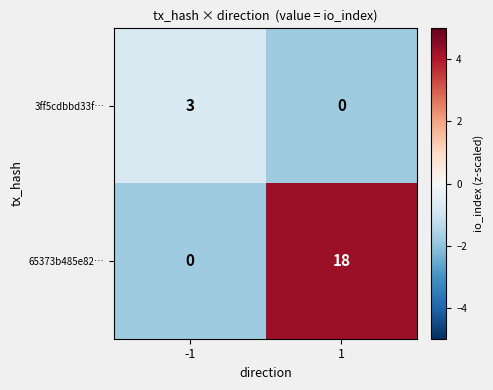

Reading left to right, transcribe all the data shown in this chart.

3ff5cdbbd33f…: -1=3	1=0
65373b485e82…: -1=0	1=18